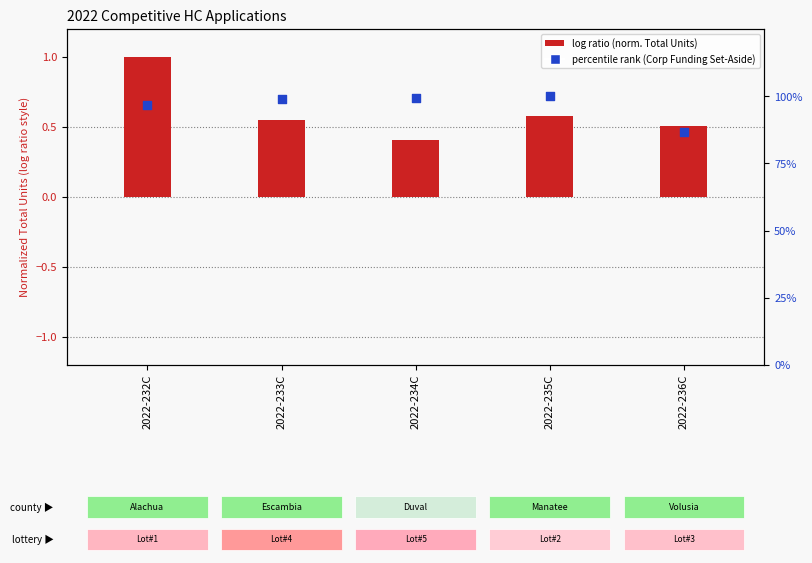

Which series has the widest spread of Y values?

percentile rank (Corp Funding)